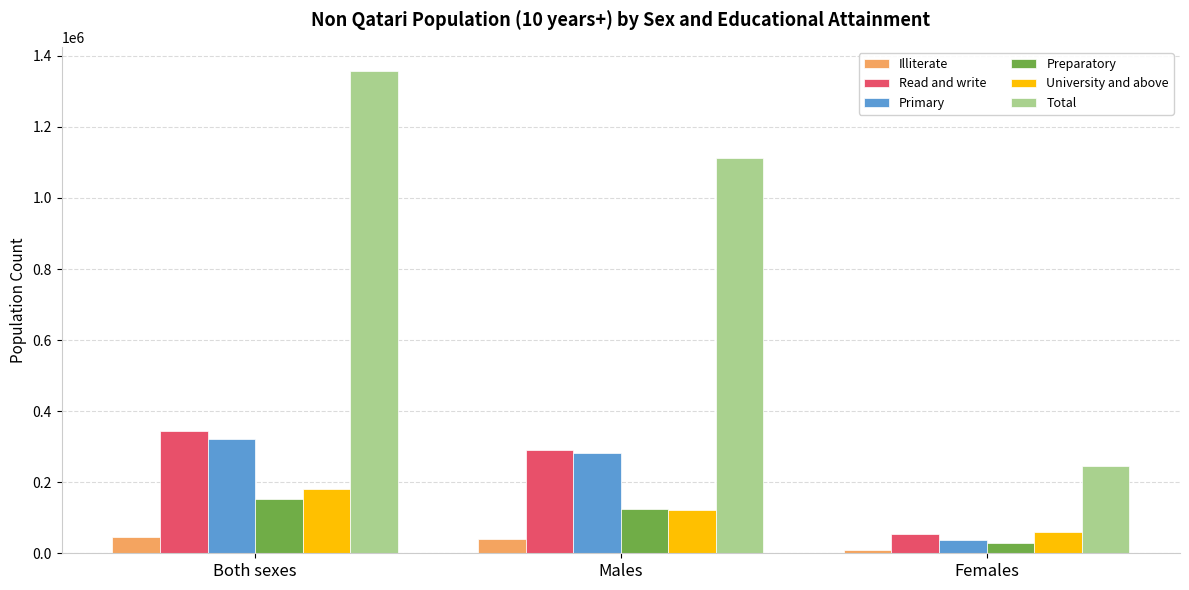

At which label does Primary reach its peak?

Both sexes